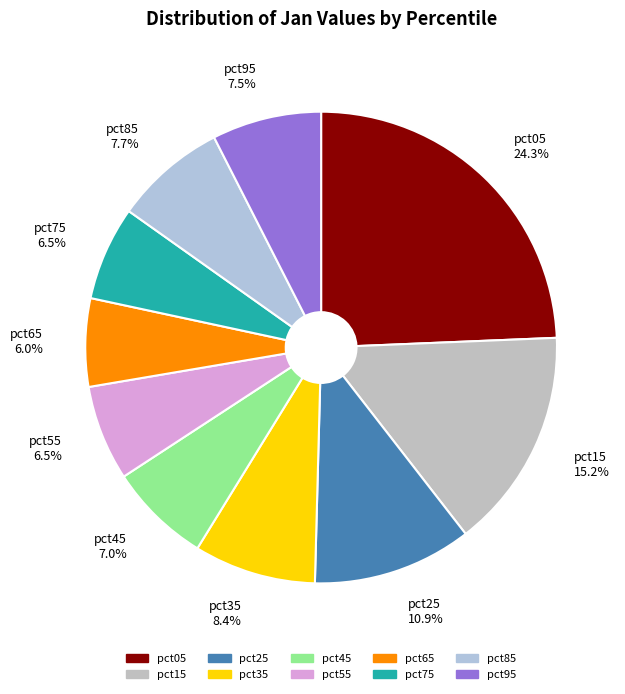

What percentage is the pct65 slice, to the nearest percent?

6%